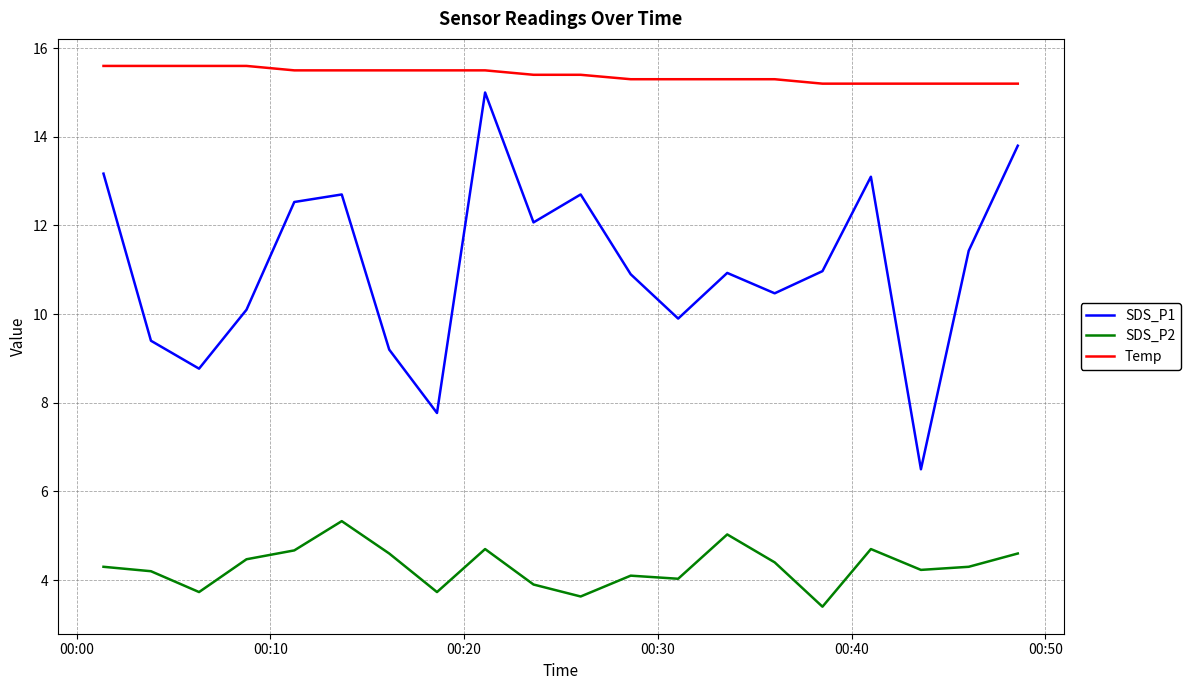

Is this an area chart (filled region under the line)?

No